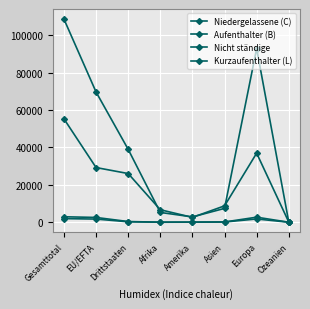

Rank the series by their maximum value, from highest to lowest.

Niedergelassene (C), Aufenthalter (B), Nicht ständige, Kurzaufenthalter (L)